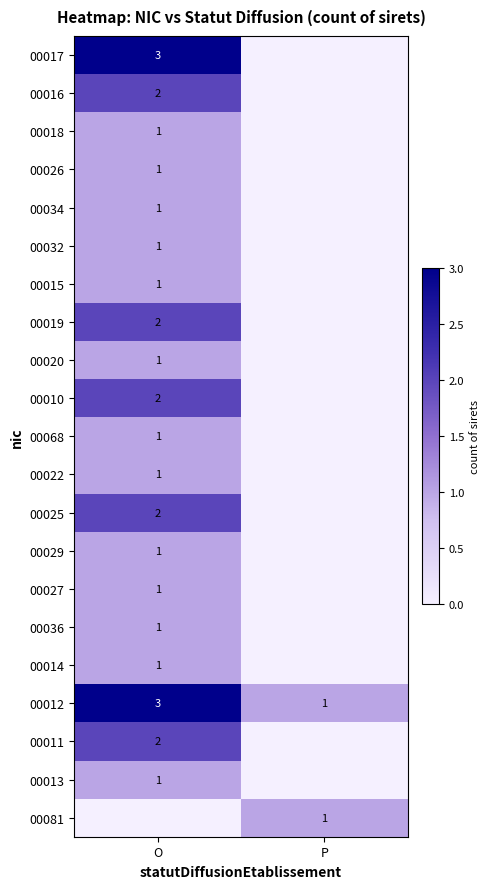

What is the sum of the 00012 values at P and O?

4